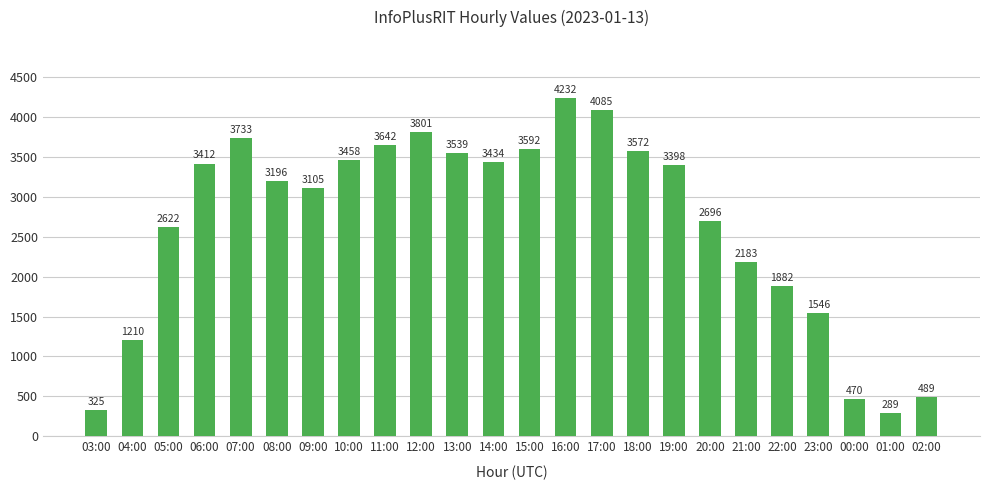

Reading right to left, list all the values displayed in this chart.

02:00=489	01:00=289	00:00=470	23:00=1546	22:00=1882	21:00=2183	20:00=2696	19:00=3398	18:00=3572	17:00=4085	16:00=4232	15:00=3592	14:00=3434	13:00=3539	12:00=3801	11:00=3642	10:00=3458	09:00=3105	08:00=3196	07:00=3733	06:00=3412	05:00=2622	04:00=1210	03:00=325